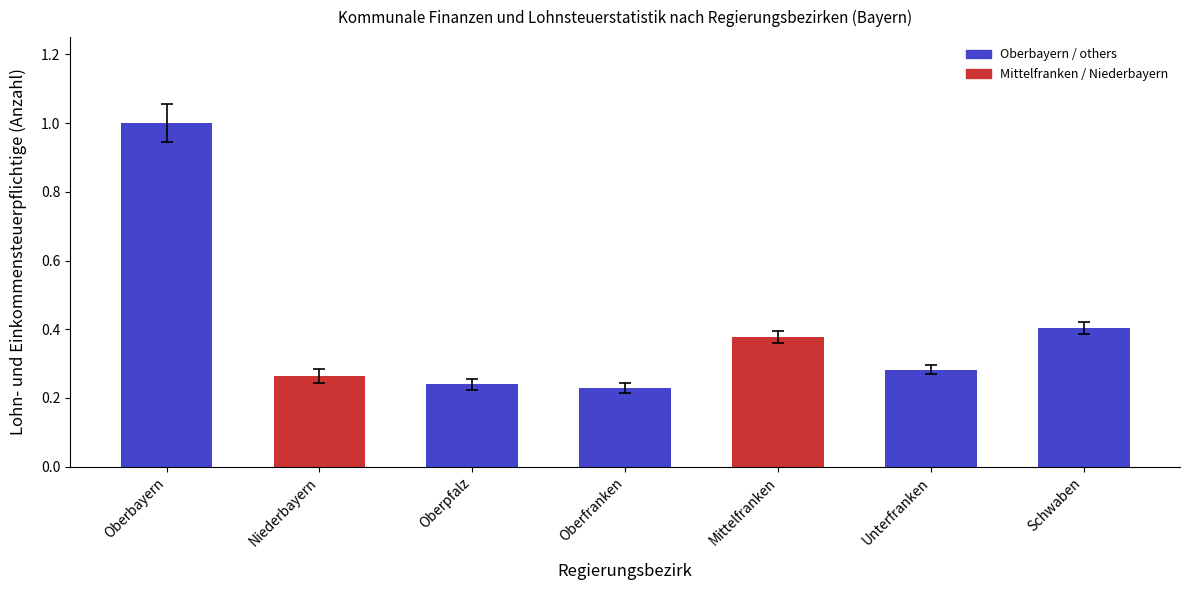

The chart shows a value of 0.4 at Oberpfalz. True or false?

False